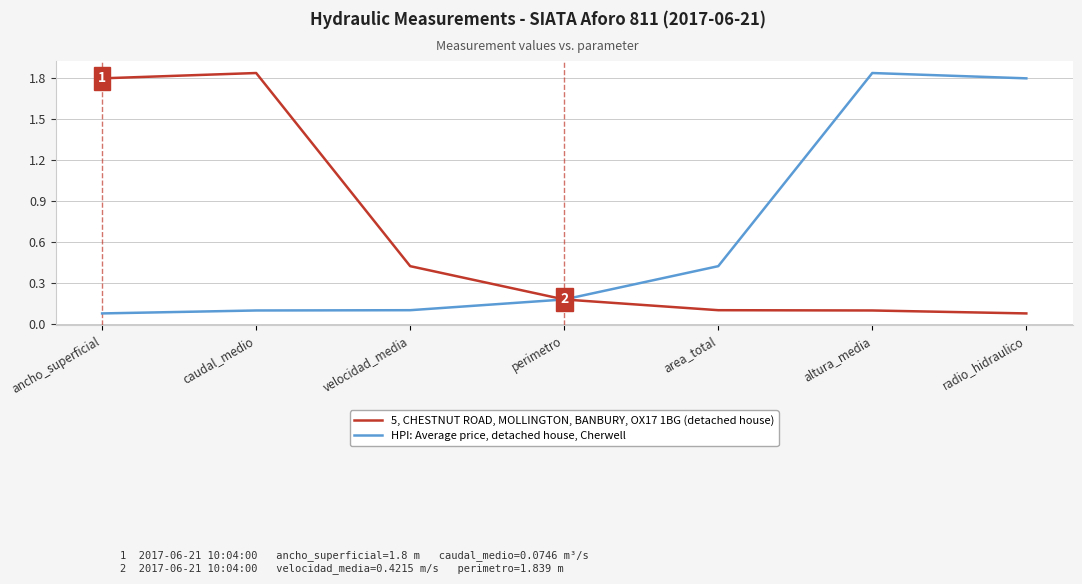

At which label does 5, CHESTNUT ROAD, MOLLINGTON, BANBURY, OX17 1BG (detached house) reach its peak?

caudal_medio